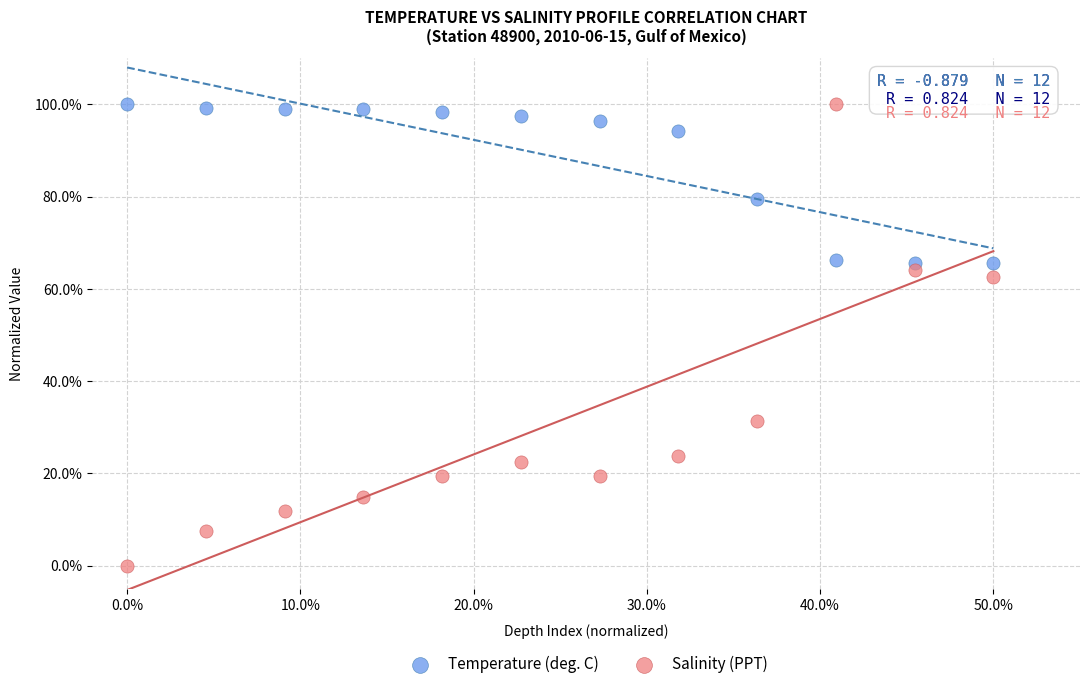

Which series has the widest spread of Y values?

Salinity (PPT)